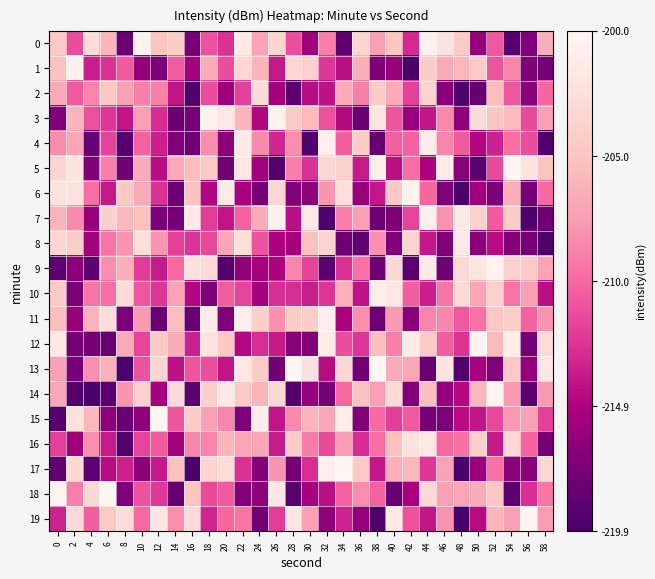

Which label corresponds to the smallest value in the chart?

4